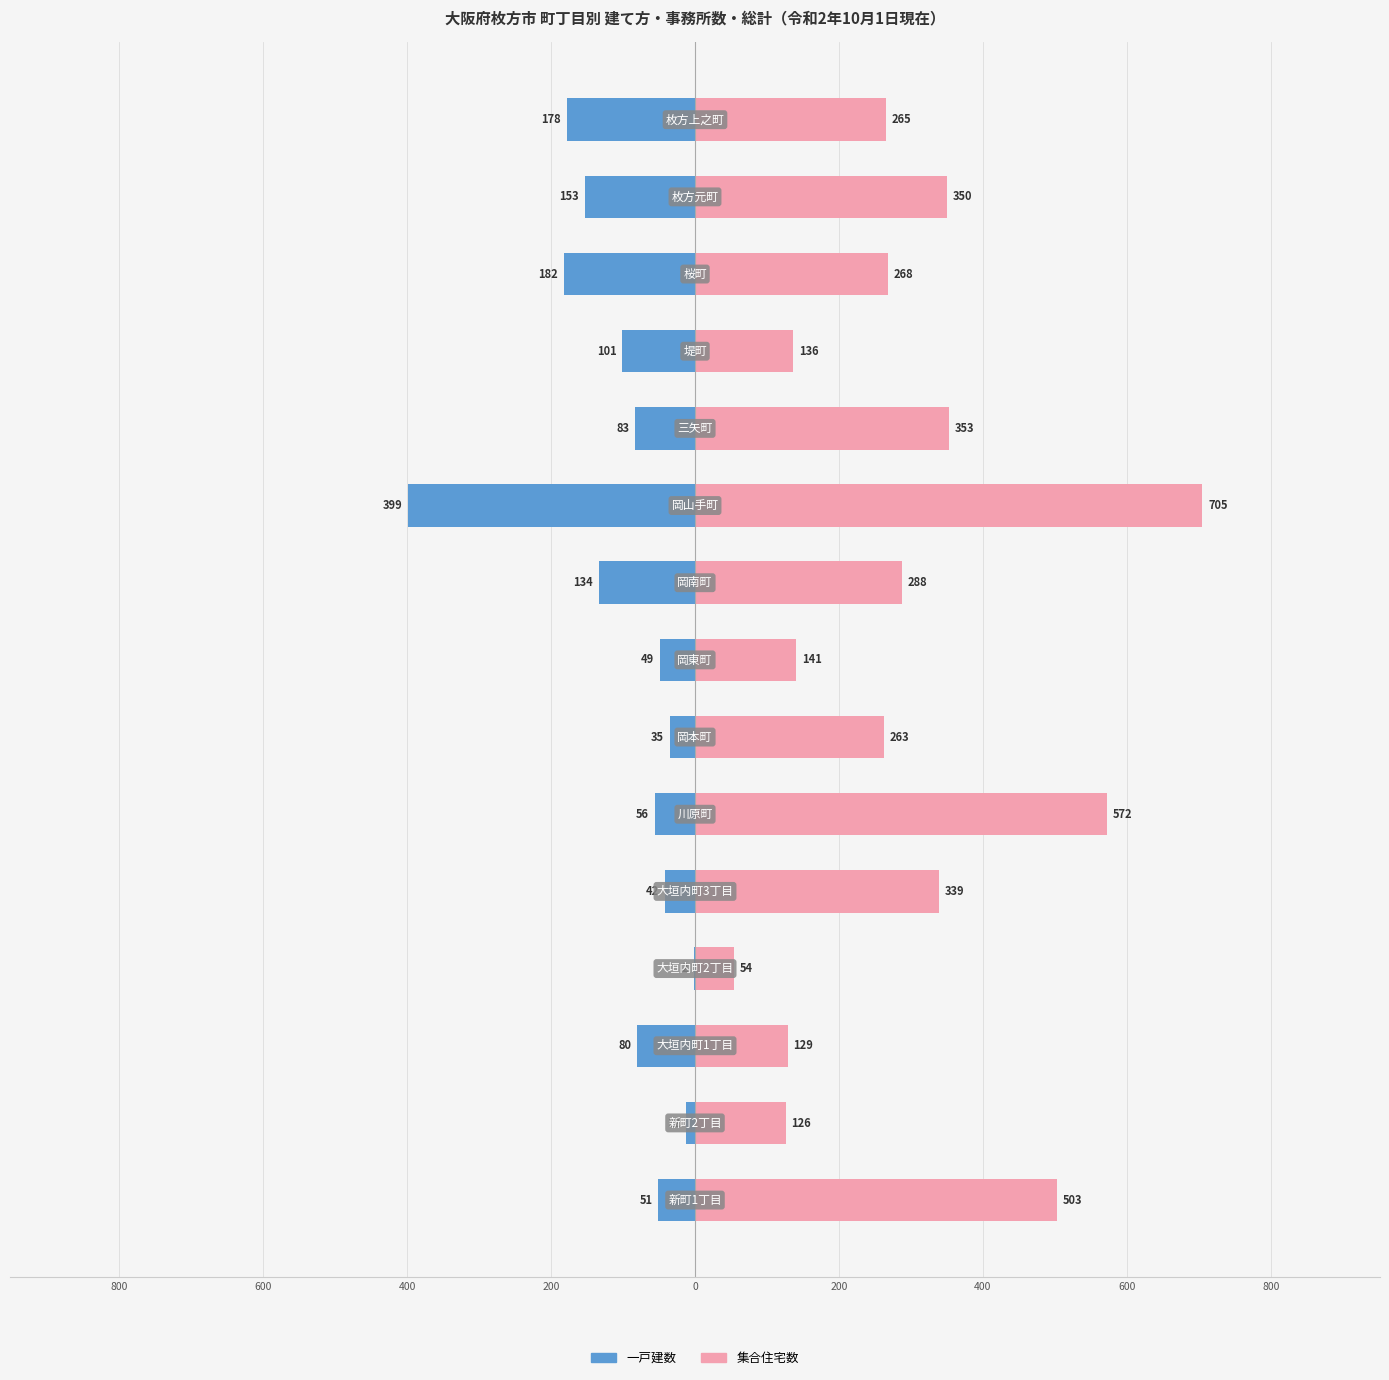

Between 13 and 400, which is larger?

400